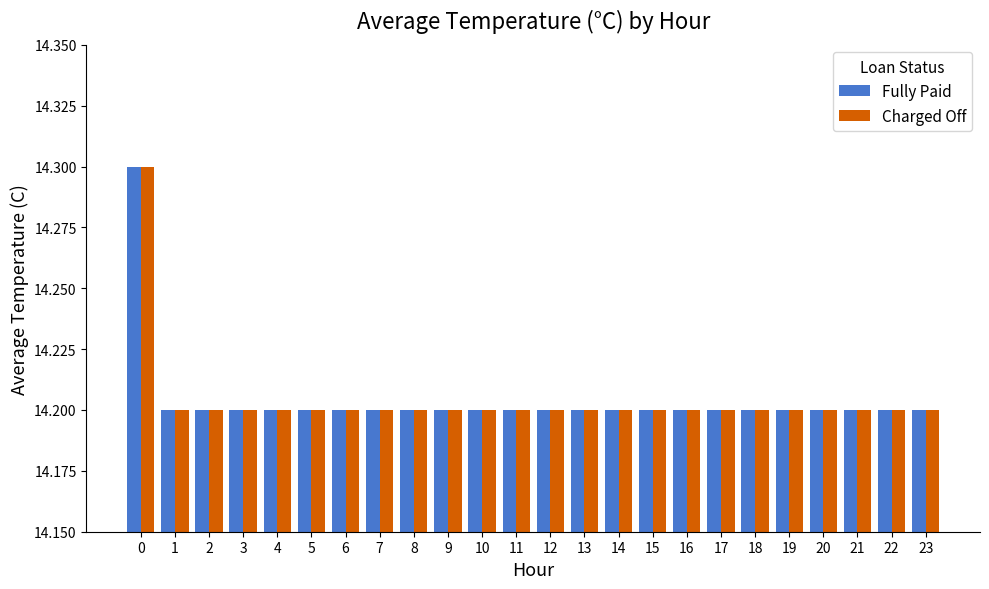

What is the total value across all series at 5?

28.4